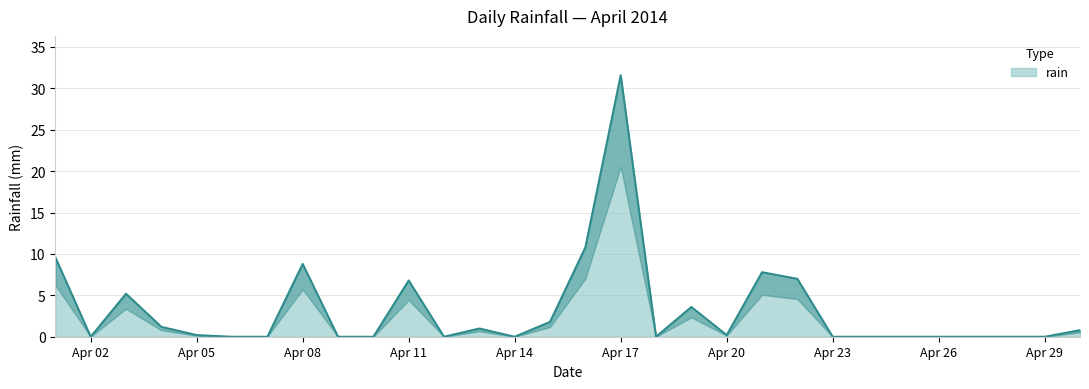

Is it true that rain equals 31.6 at Apr 17?

True